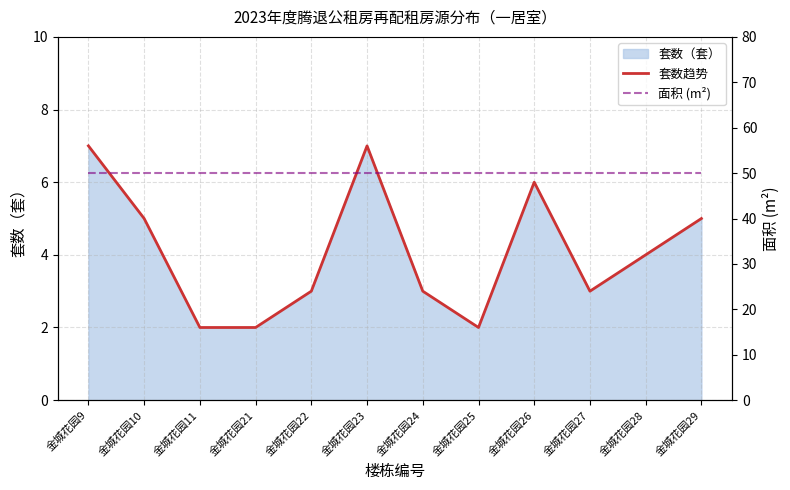

True or false: 面积 (m²) and 套数趋势 cross at least once.

False